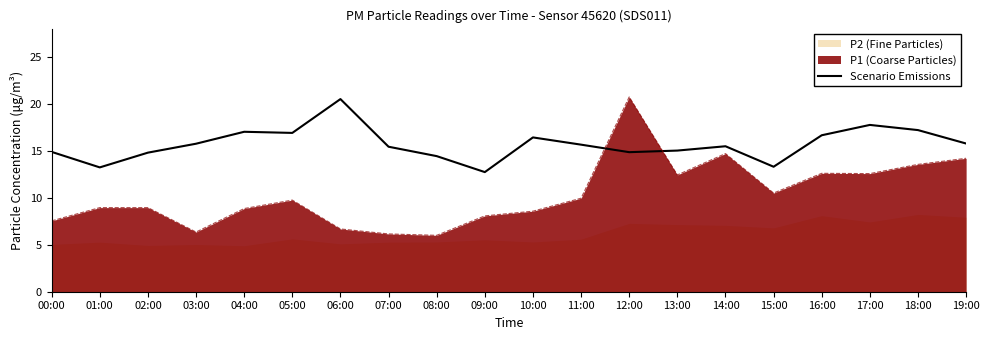

What position from the left is 13:00?

14